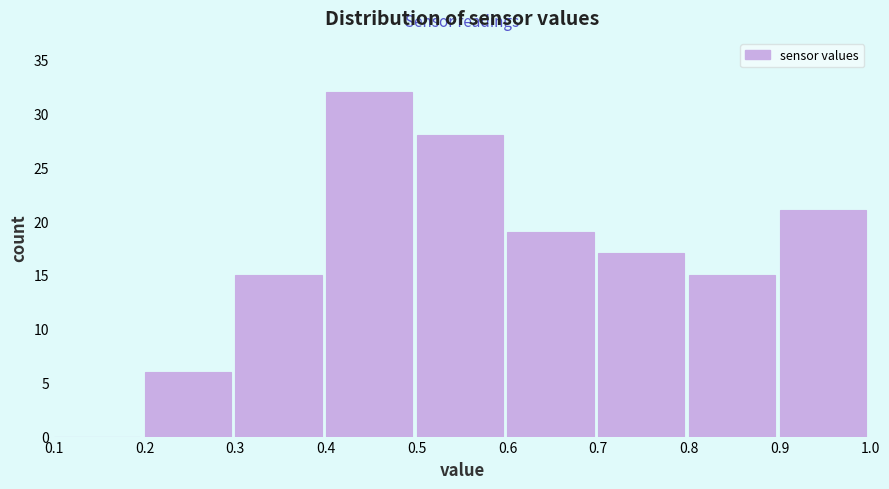

Over which range of the x-axis is the bar tallest?

0.4 to 0.5